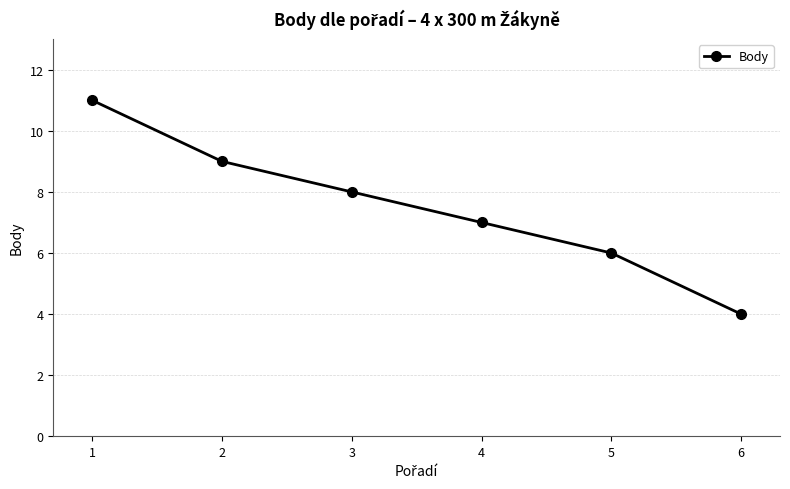

Rank the categories by value from lowest to highest.

6, 5, 4, 3, 2, 1